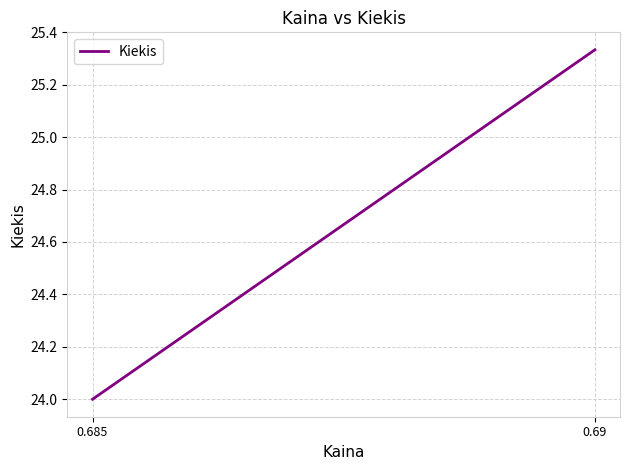

True or false: the data shows 15.6 at 0.69.

False